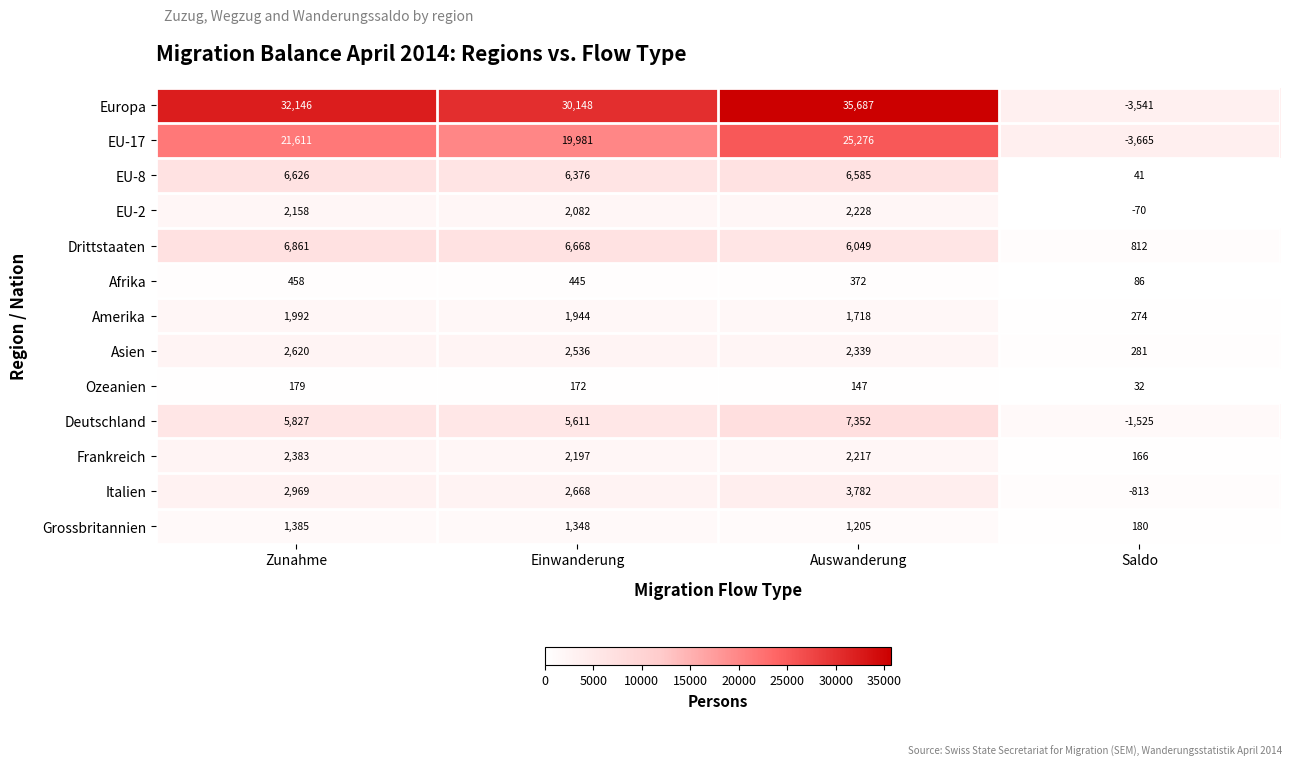

The Italien series shows 2668 at Einwanderung. True or false?

True